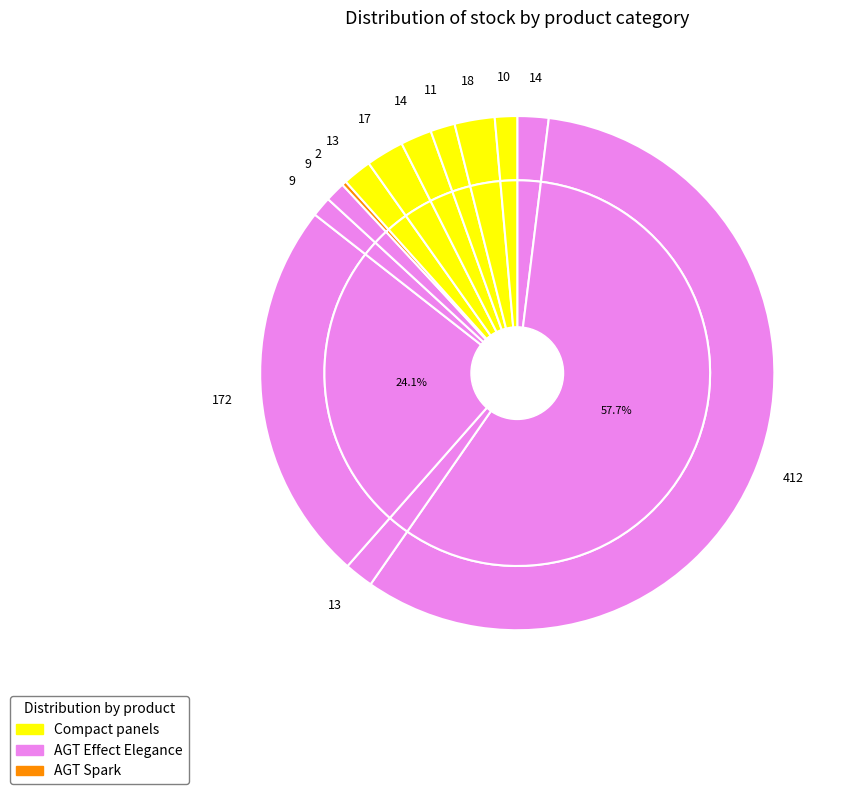

True or false: PRK902 accounts for 11% of the total.

False